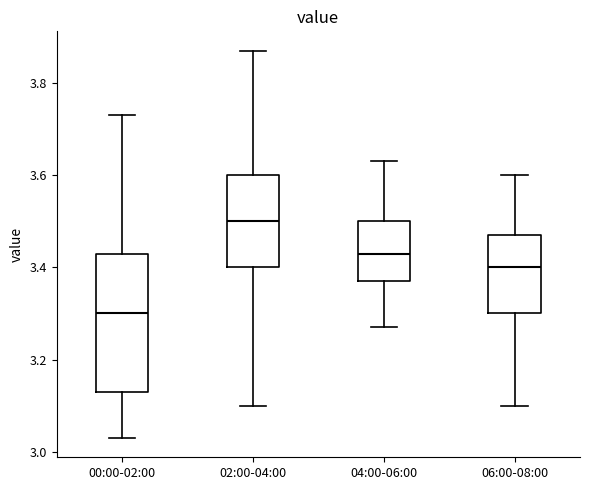

Which box is the tallest, from its lower edge to its upper edge?

00:00-02:00